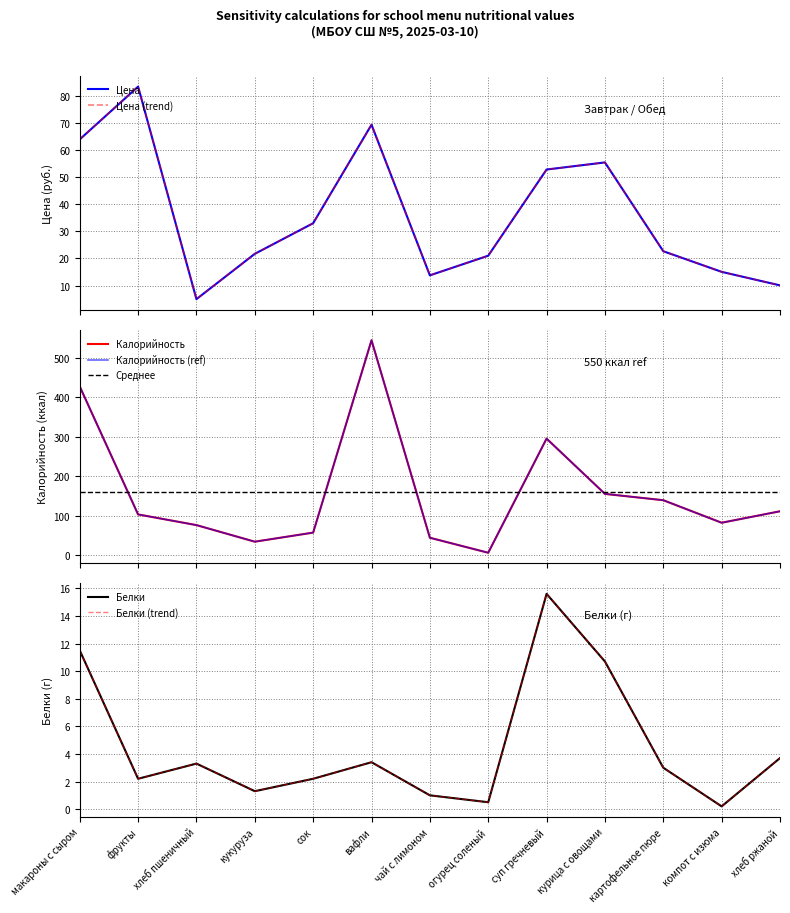

True or false: Калорийность and Белки cross at least once.

False